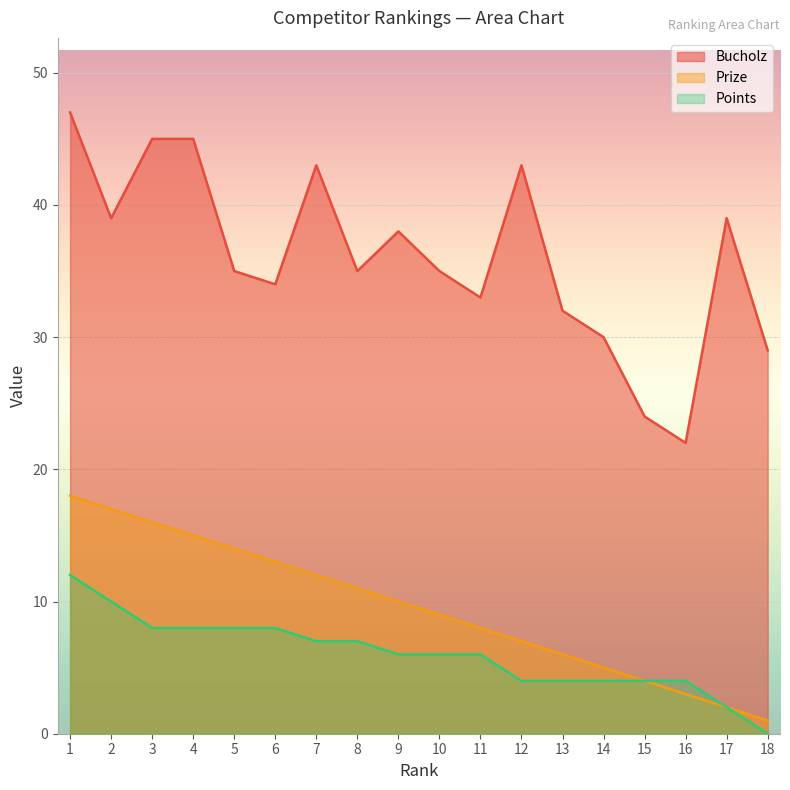

Which series has the largest total across all categories?

Bucholz